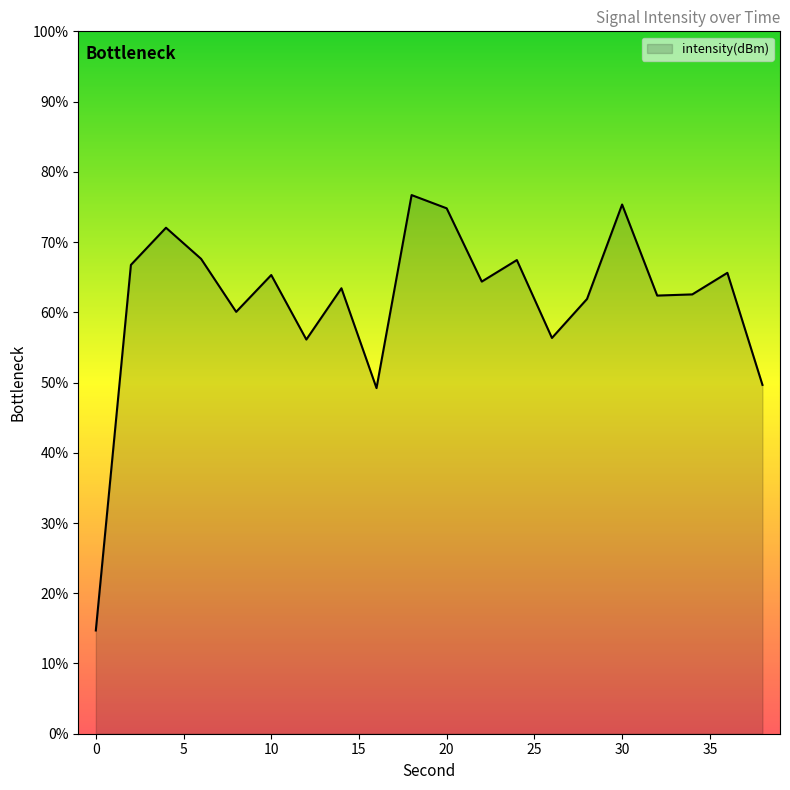

What is the minimum value shown in the chart?

14.7